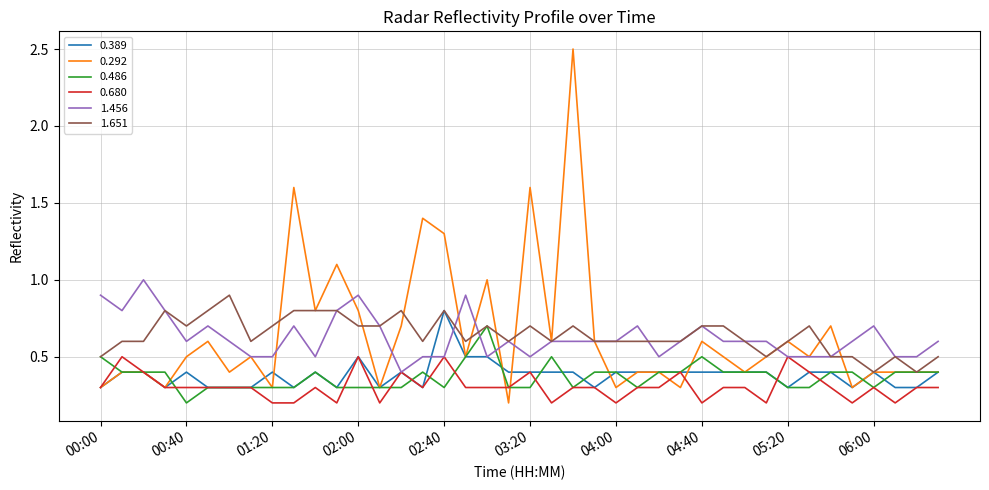

What are all the series names shown in the legend?

0.389, 0.292, 0.486, 0.680, 1.456, 1.651